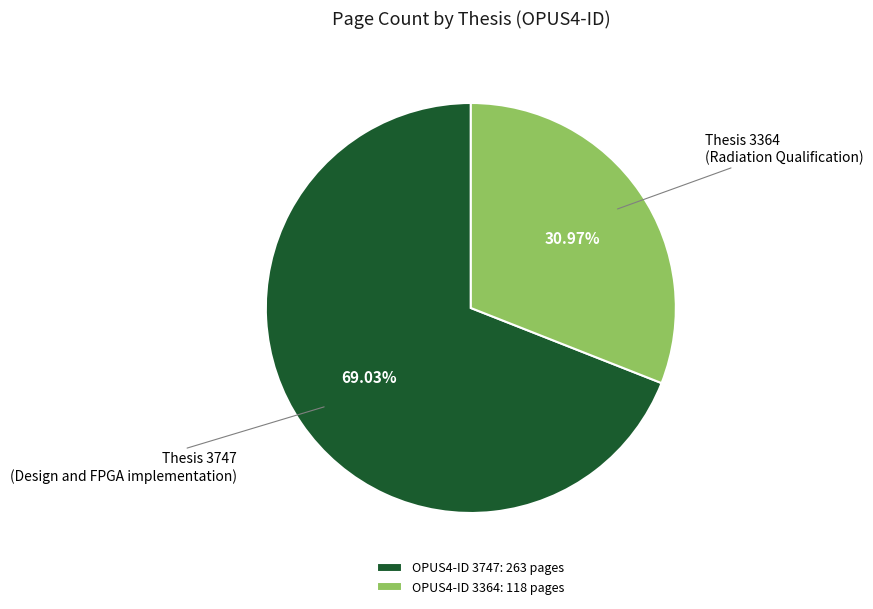

Is there a majority slice in this chart?

Yes